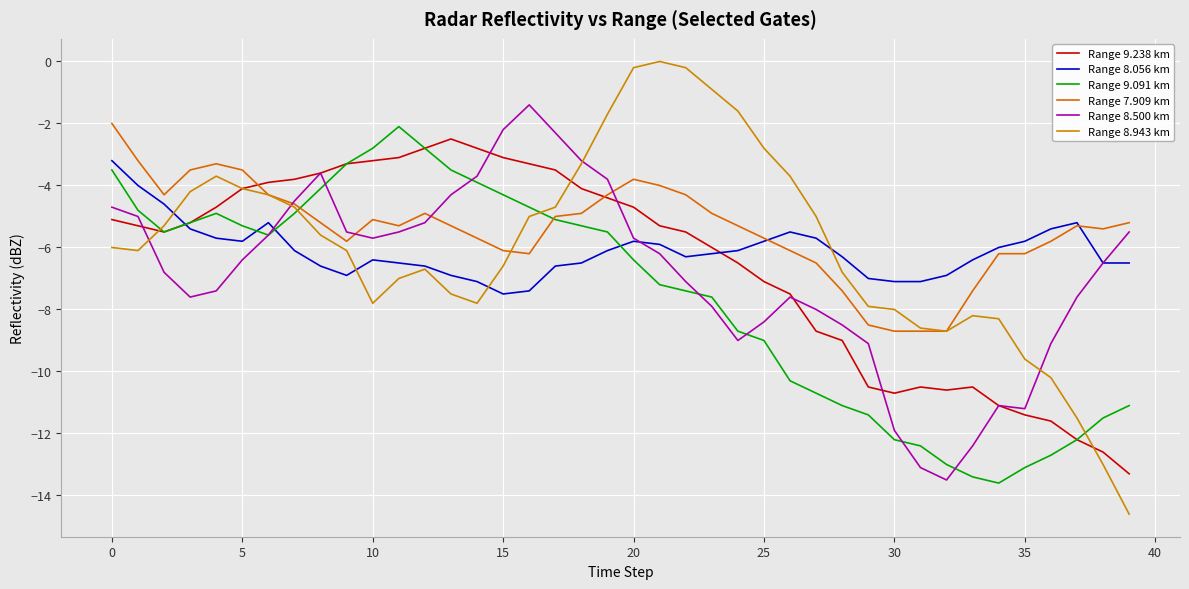

What is the lowest value of the Range 9.238 km series?

-13.3